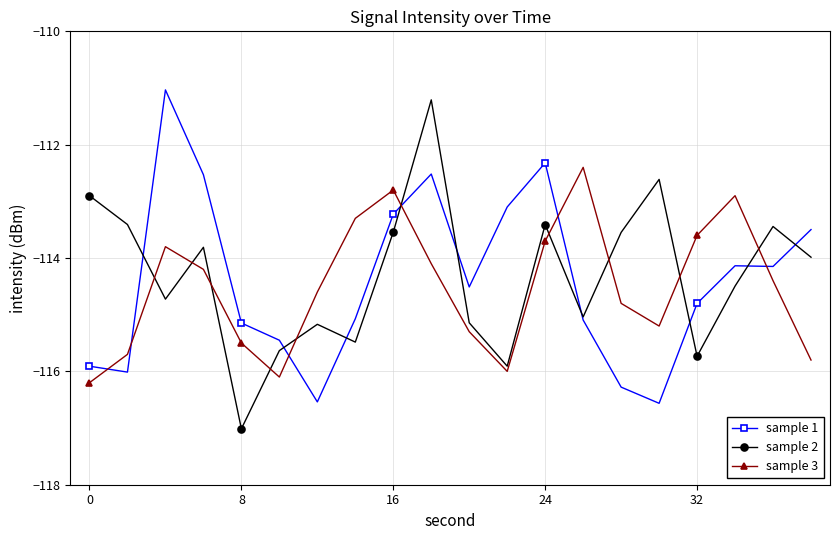

How many data points in sample 3 are above -114?

7